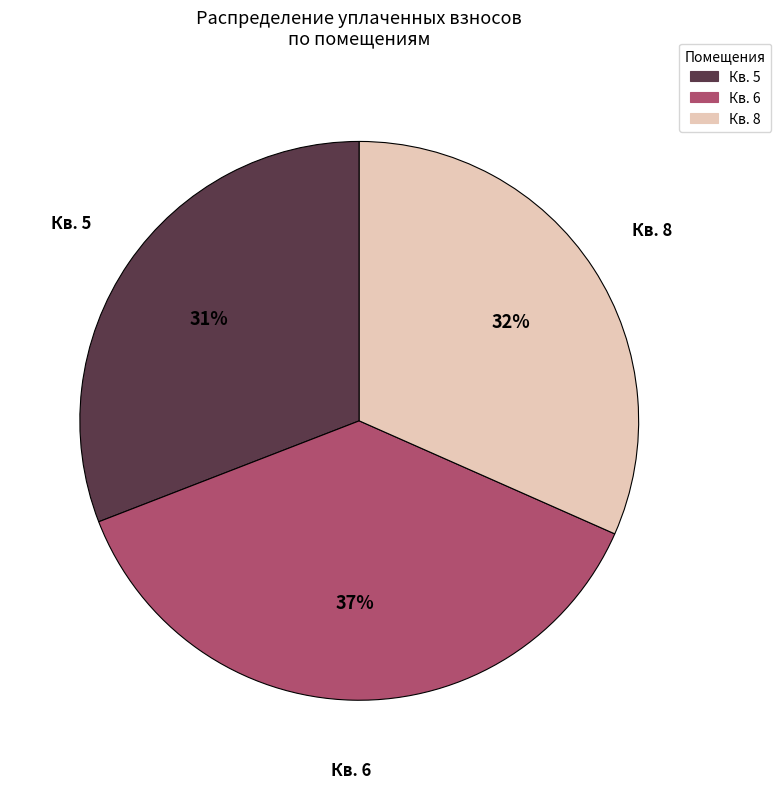

Is there a majority slice in this chart?

No